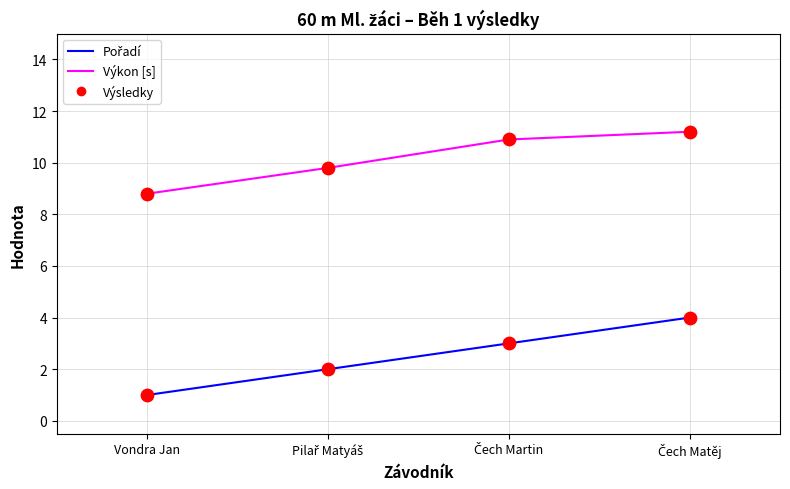

What is the difference between the maximum and second lowest values in the Výkon [s] series?

1.4